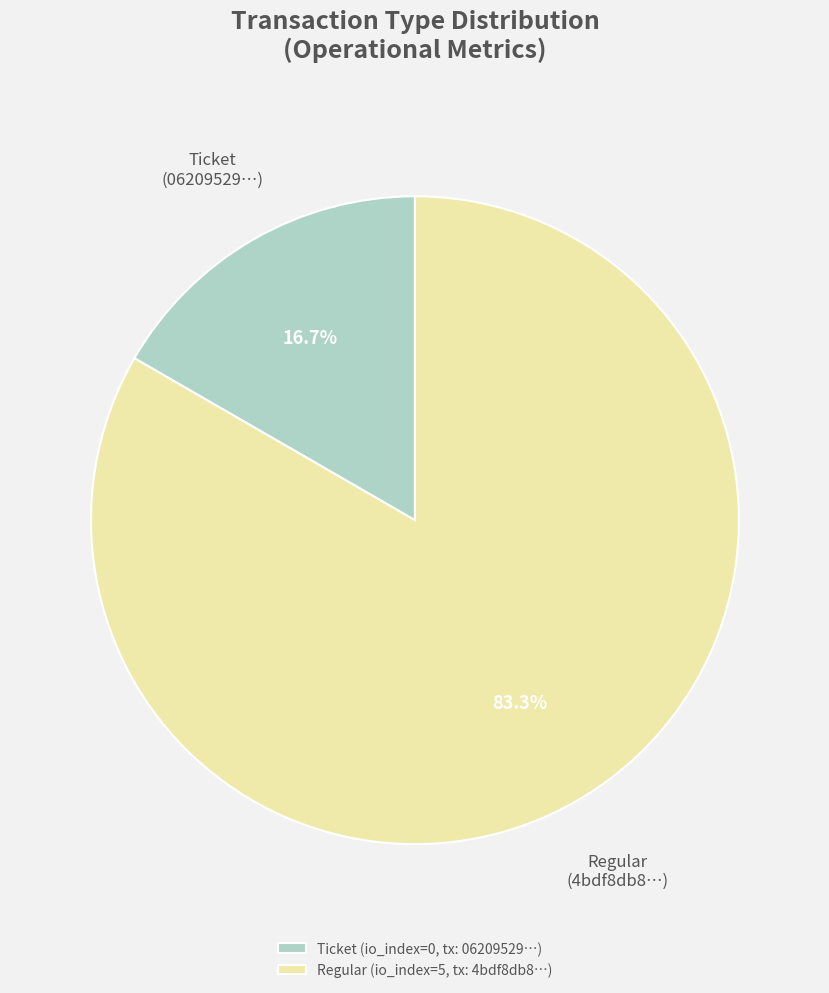

Rank the categories by value from highest to lowest.

Regular (io_index=5, tx: 4bdf8db8…), Ticket (io_index=0, tx: 06209529…)